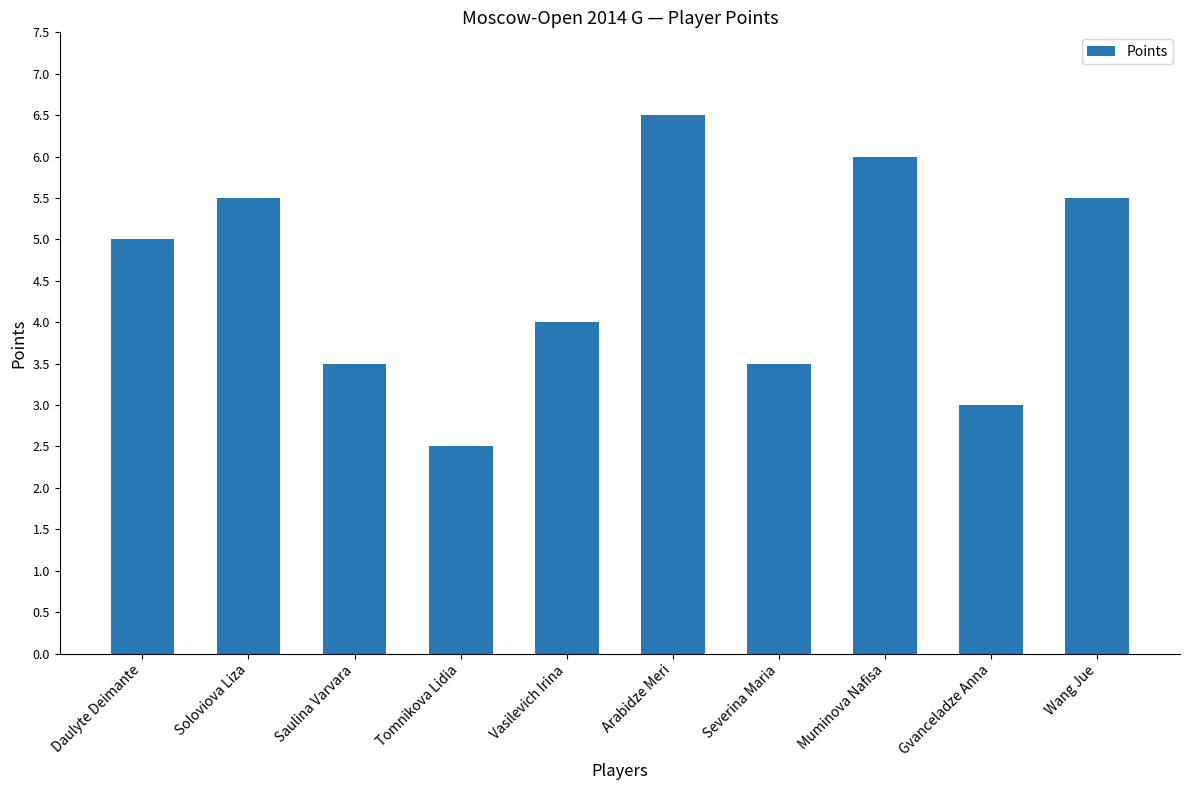

What is the label of the 4th bar from the right?

Severina Maria